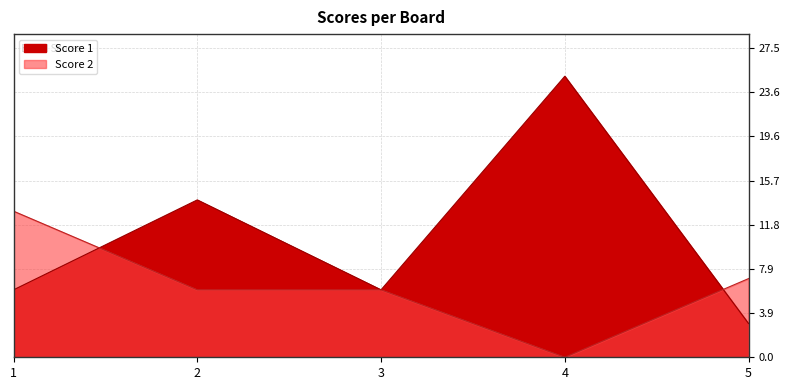

Between 5 and 2, which is larger?

2